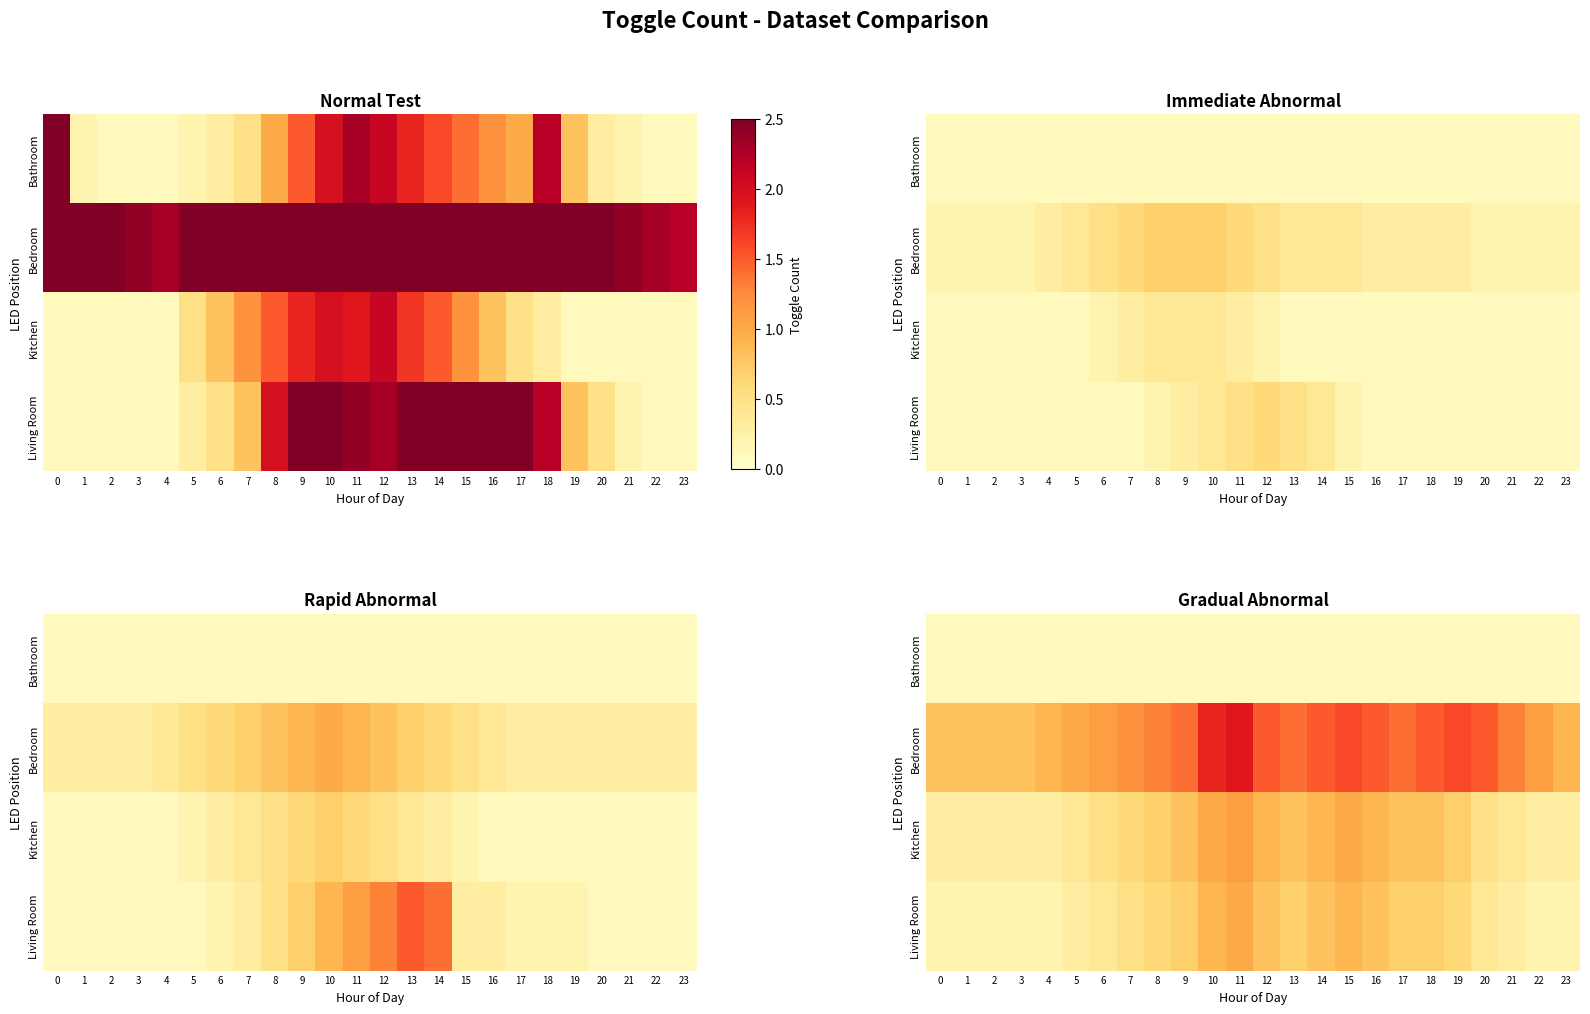

What is the minimum value for Bathroom?

0.1